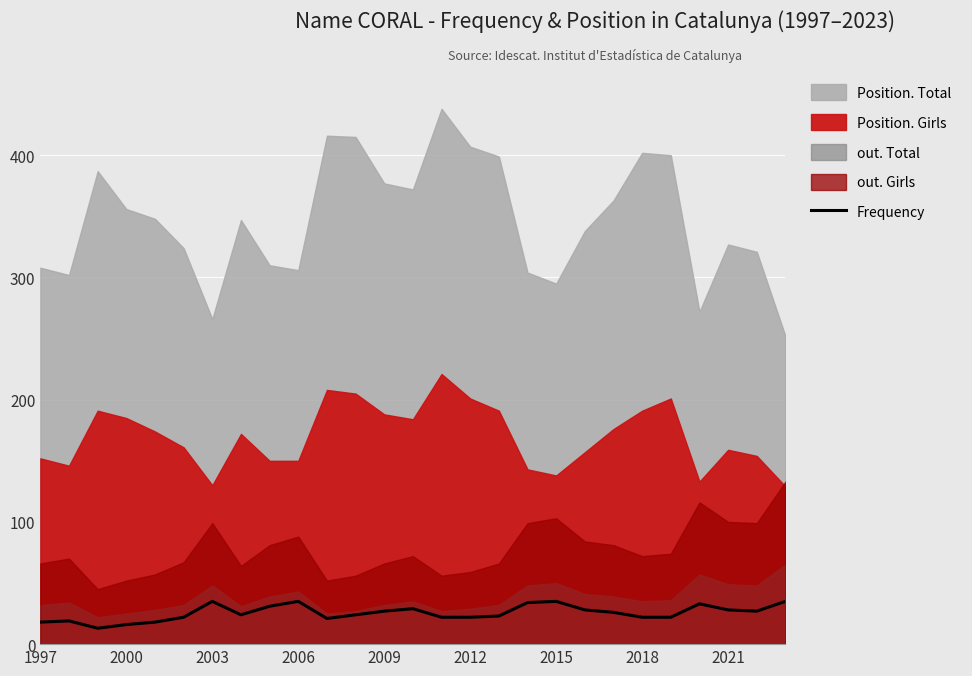

True or false: Frequency has a value of 54 at 2015.

False